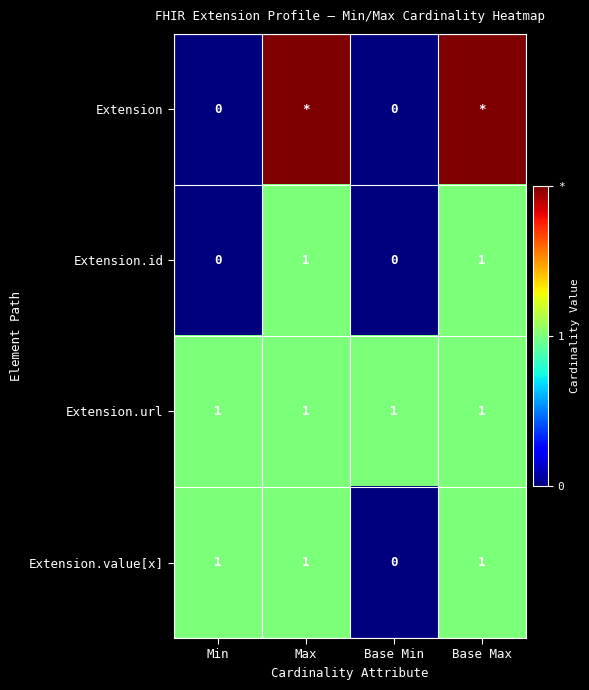

The Extension.id series shows 1 at Base Max. True or false?

True